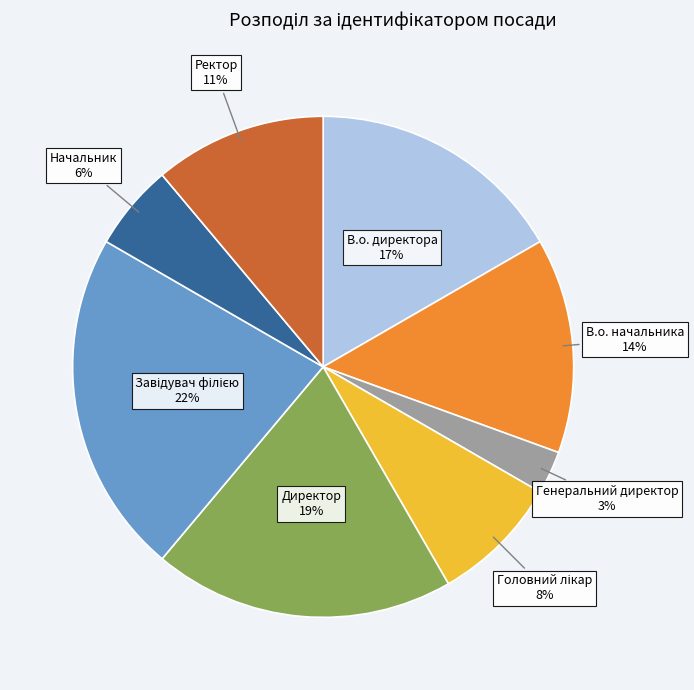

To the nearest percent, what is the average slice percentage?

12%